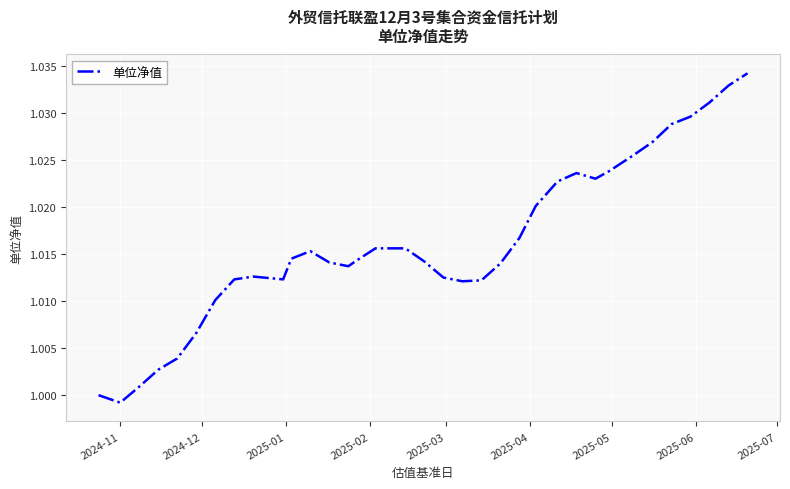

Does the chart display data point markers on the line(s)?

No